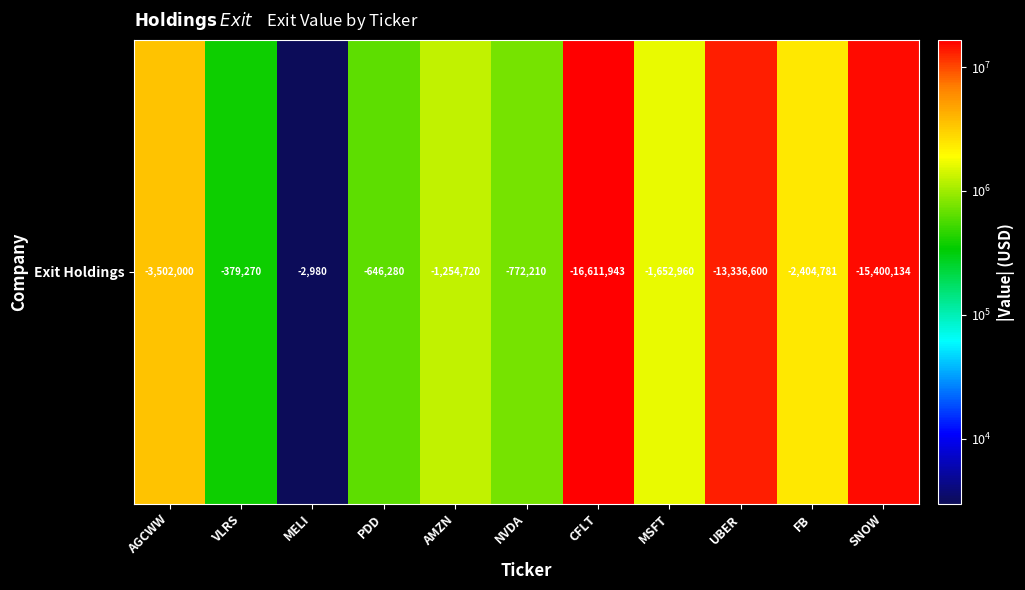

Reading right to left, what are all the values shown in this chart?

SNOW=15400134	FB=2404781	UBER=13336600	MSFT=1652960	CFLT=16611943	NVDA=772210	AMZN=1254720	PDD=646280	MELI=2980	VLRS=379270	AGCWW=3502000